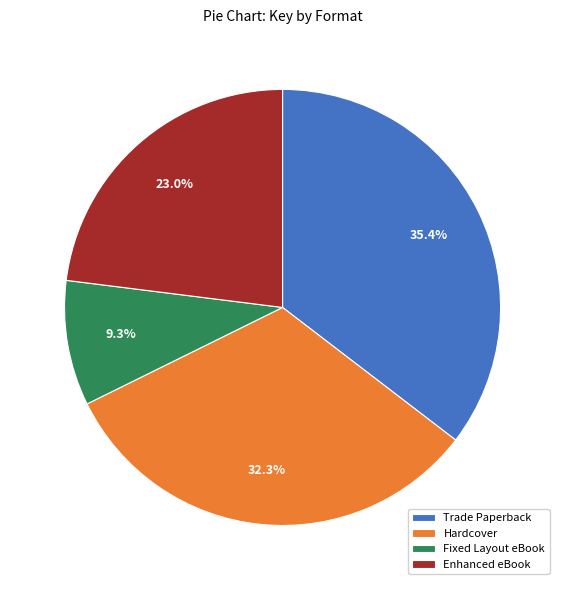

Does Fixed Layout eBook account for over 50% of the chart?

No